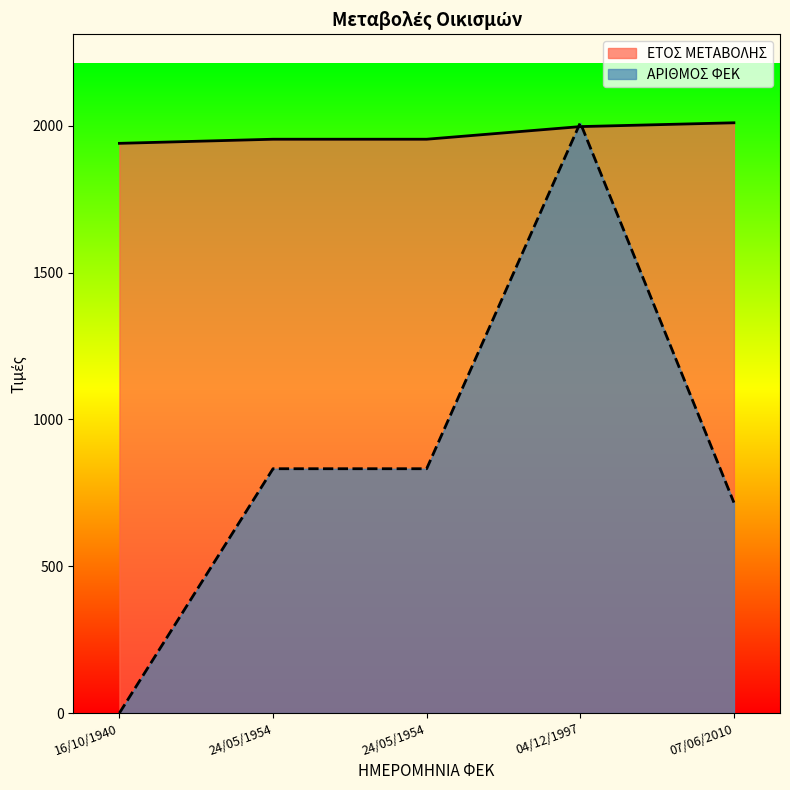

Which label corresponds to the smallest value in the chart?

16/10/1940